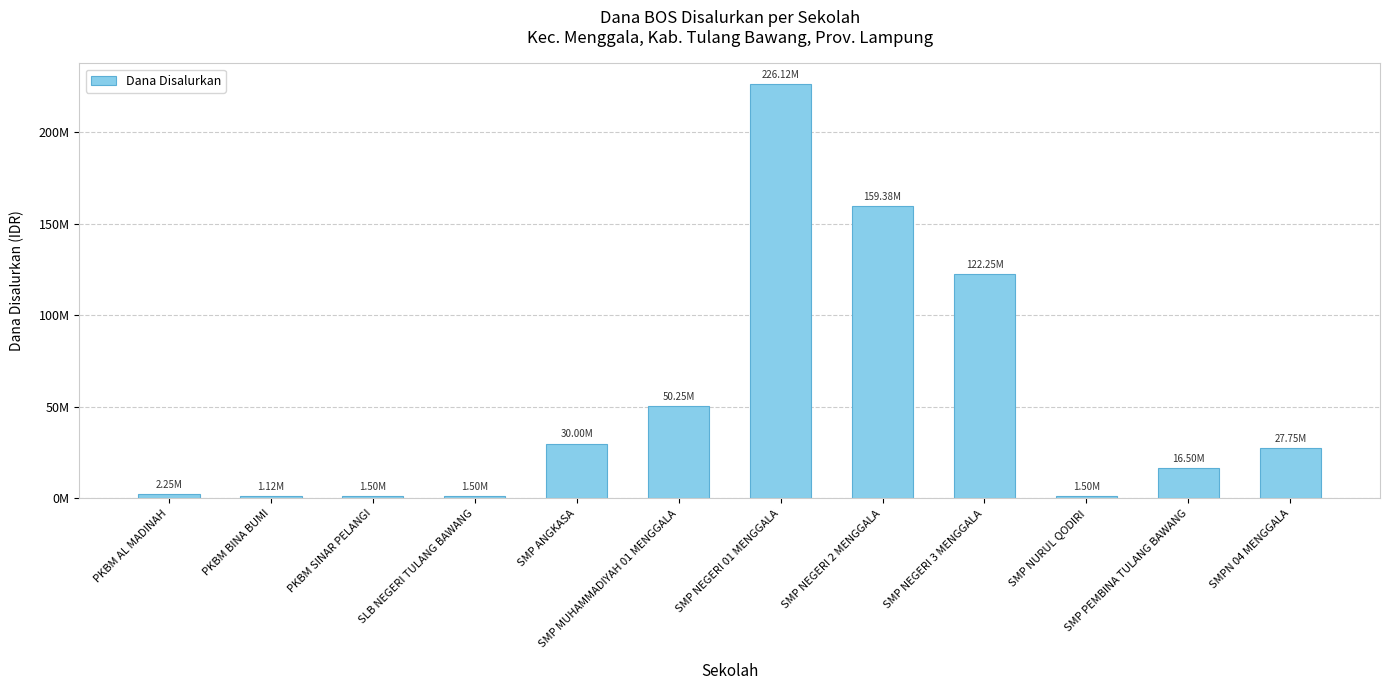

What is the label of the 9th bar from the left?

SMP NEGERI 3 MENGGALA